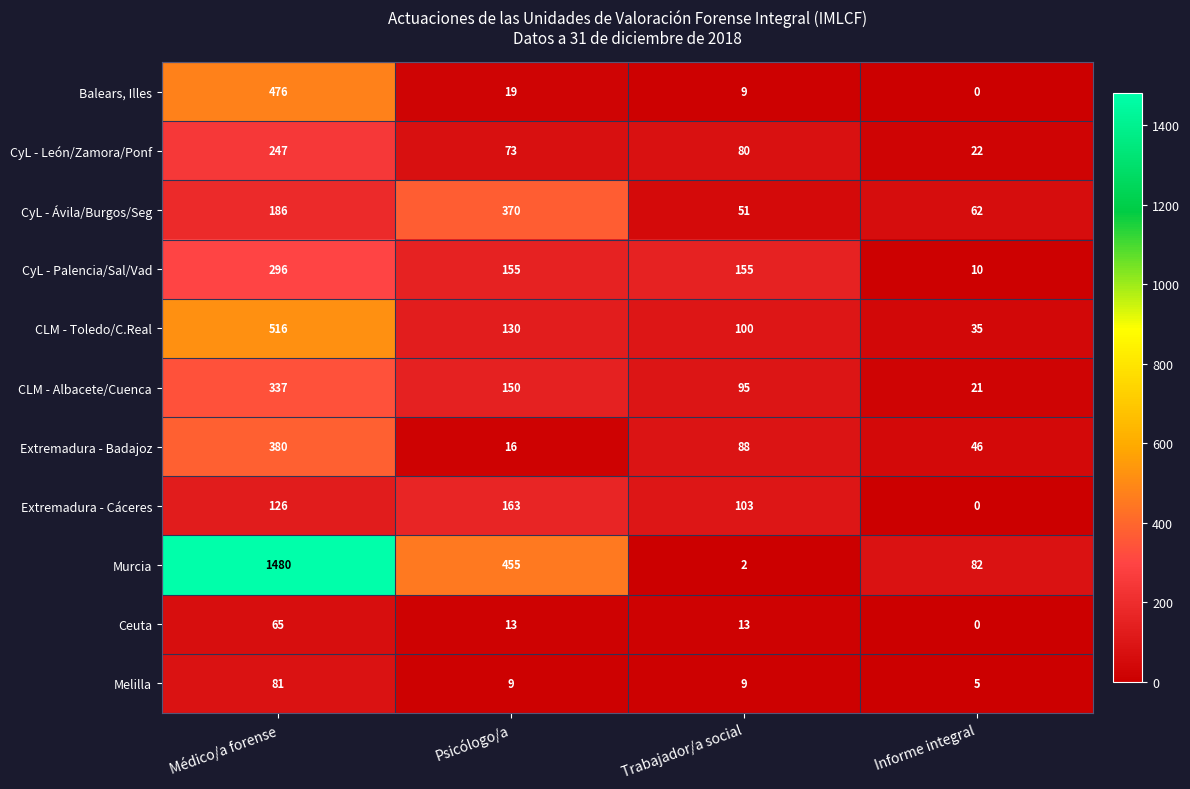

Which has a higher value, Psicólogo/a or Médico/a forense?

Médico/a forense